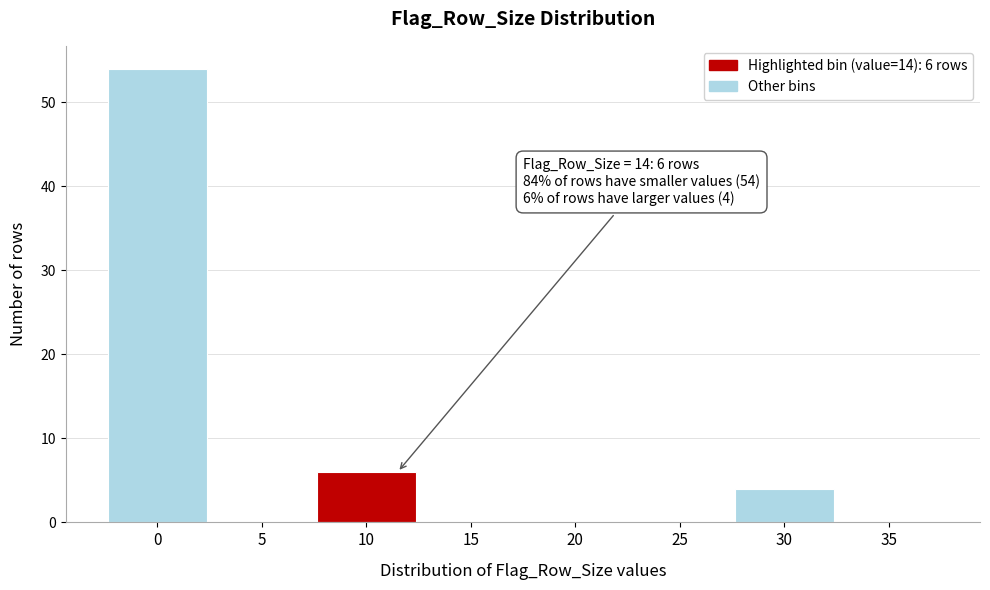

Reading left to right, list all the values displayed in this chart.

0=54	5=0	10=6	15=0	20=0	25=0	30=4	35=0